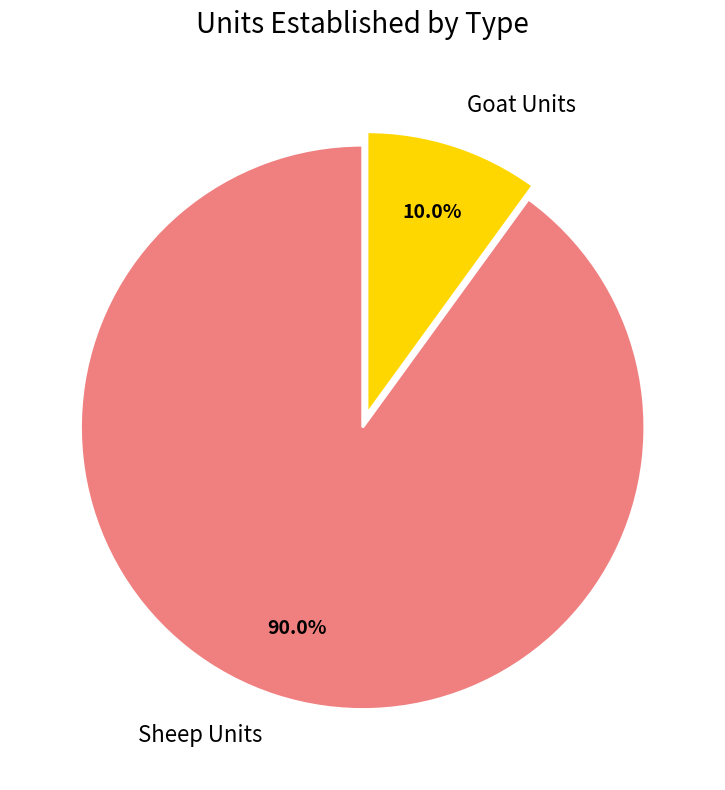

What is the largest slice in the pie chart?

Sheep Units